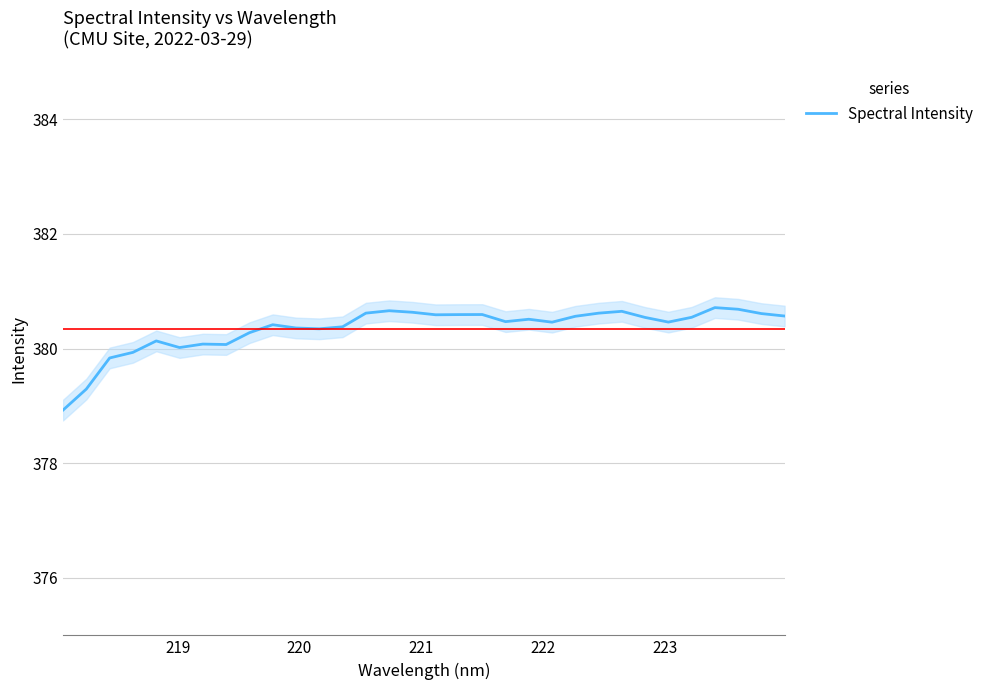

What is the greatest value displayed?

380.7